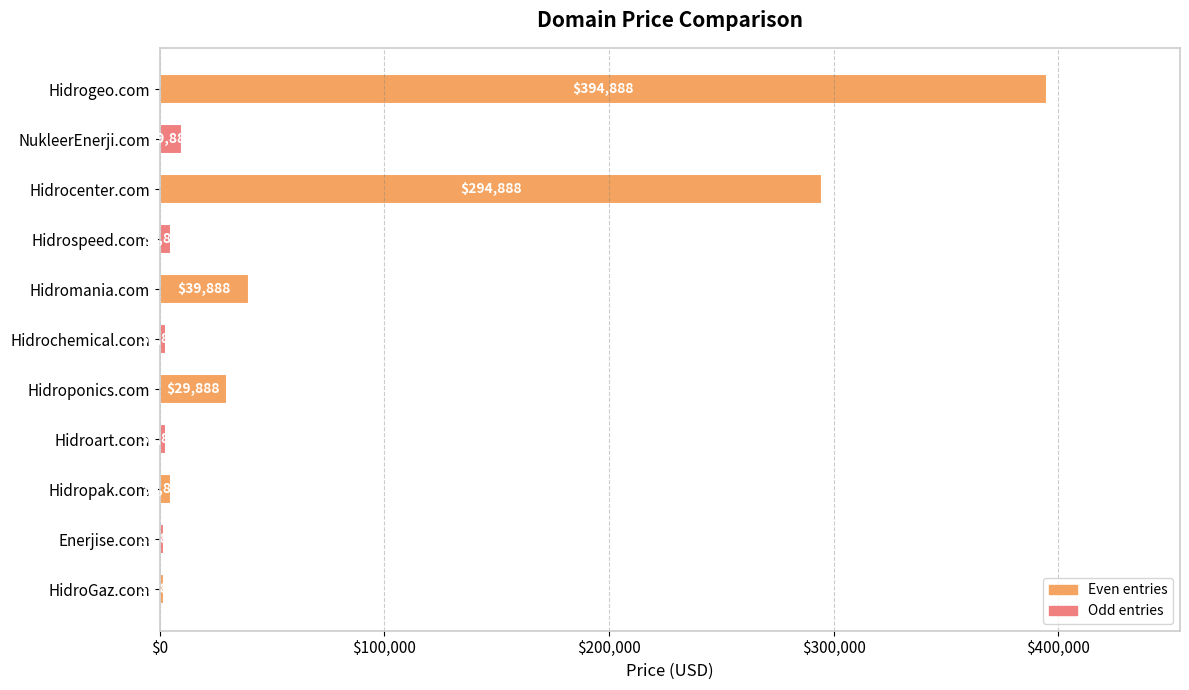

What is the greatest value displayed?

394888